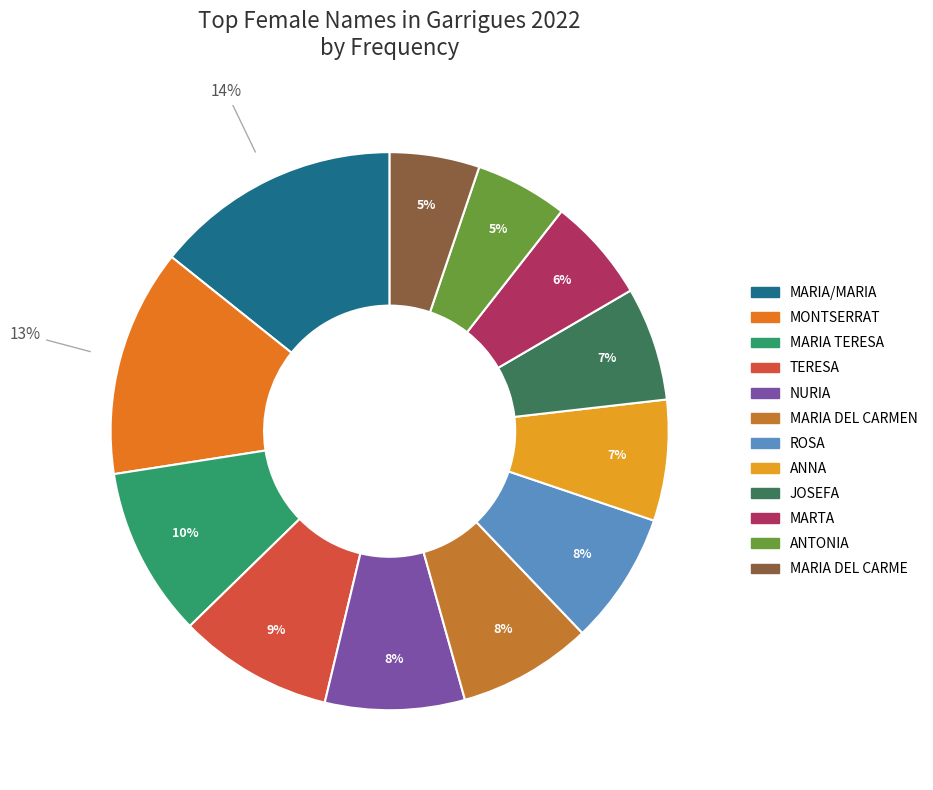

What is the smallest slice in the pie chart?

MARIA DEL CARME